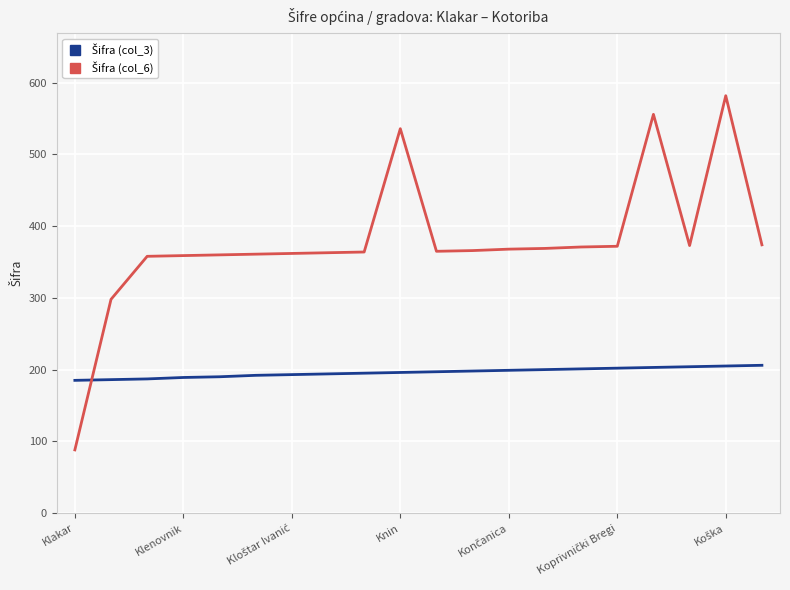

What is the maximum value shown in the chart?

582